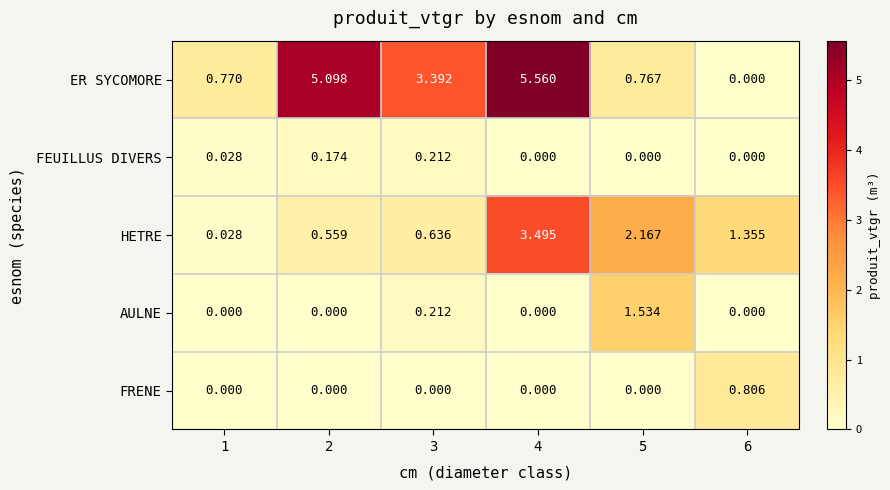

Which series has the largest range (max minus min)?

ER SYCOMORE